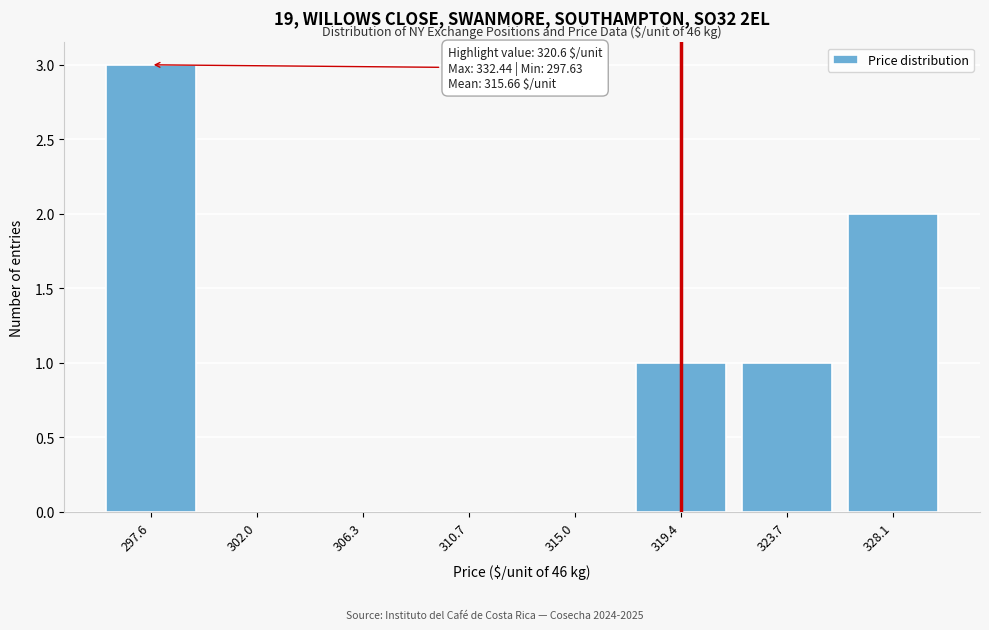

Reading right to left, extract all data points from this chart.

328.1=2	323.7=1	319.4=1	315.0=0	310.7=0	306.3=0	302.0=0	297.6=3